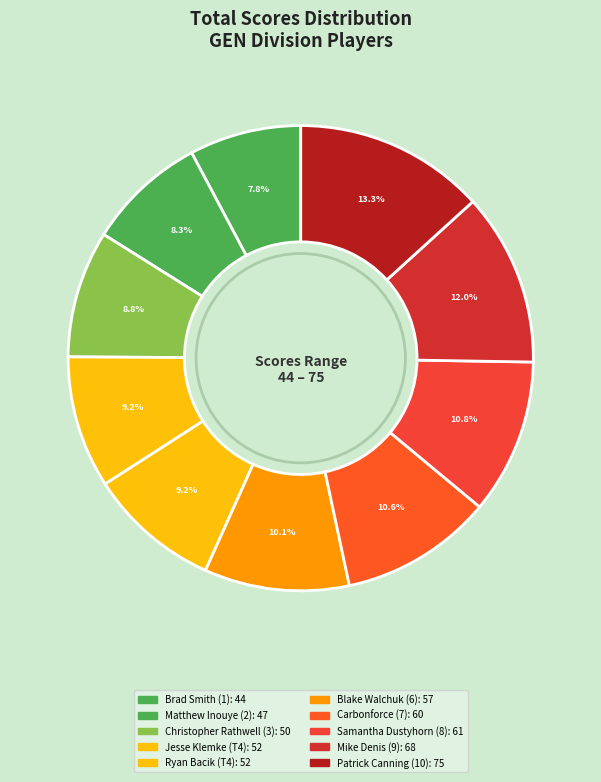

Approximately how many times larger is the value at Brad Smith (1) compared to Matthew Inouye (2)?

0.9